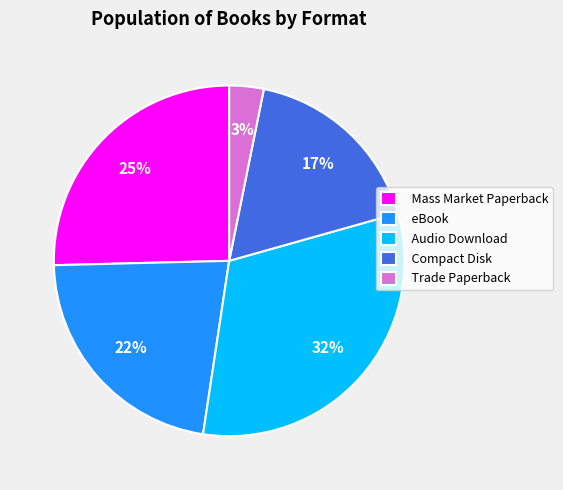

To the nearest percent, what percentage of the pie is Audio Download?

32%